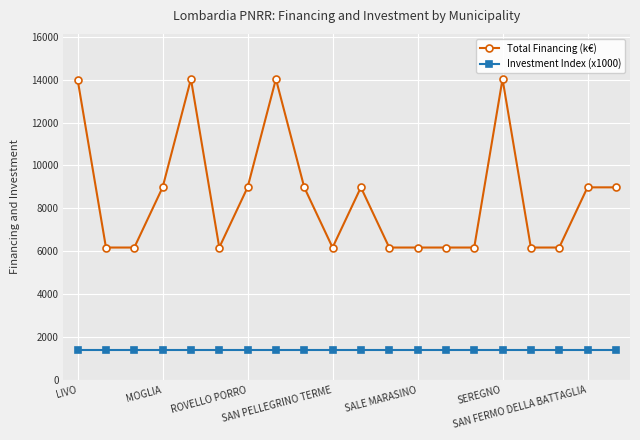

What is the greatest value displayed?

14030.0